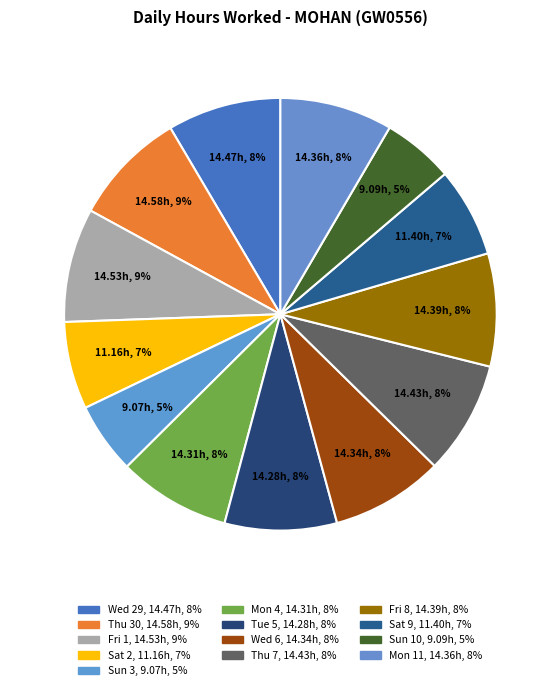

What is the change in value from Sun 3 to Mon 11?

+5.3